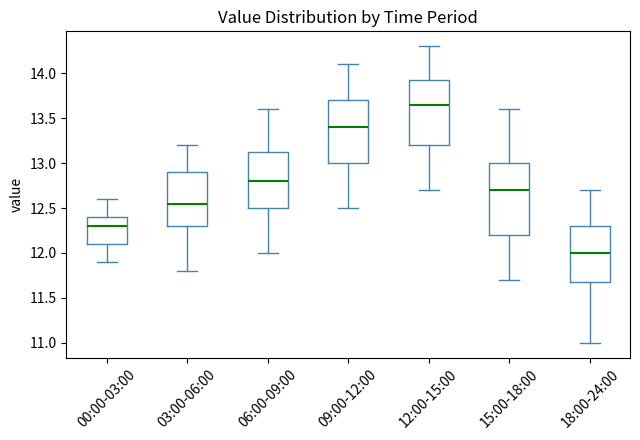

Where does the median line of the box for 09:00-12:00 sit on the y-axis? The values are not printed on the chart, so give them approximately, as read against the axis.

13.40